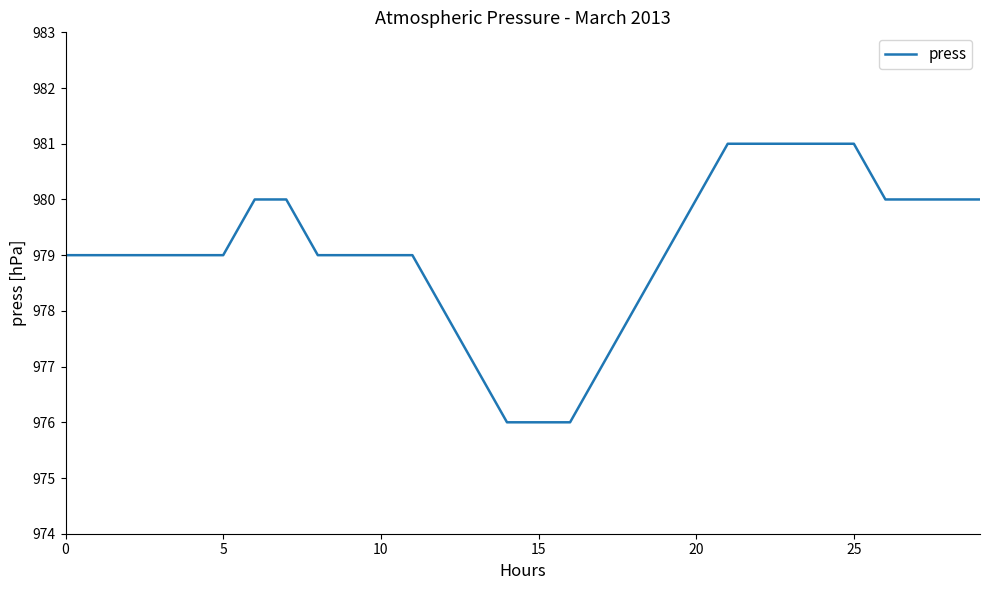

What is the maximum value shown in the chart?

981